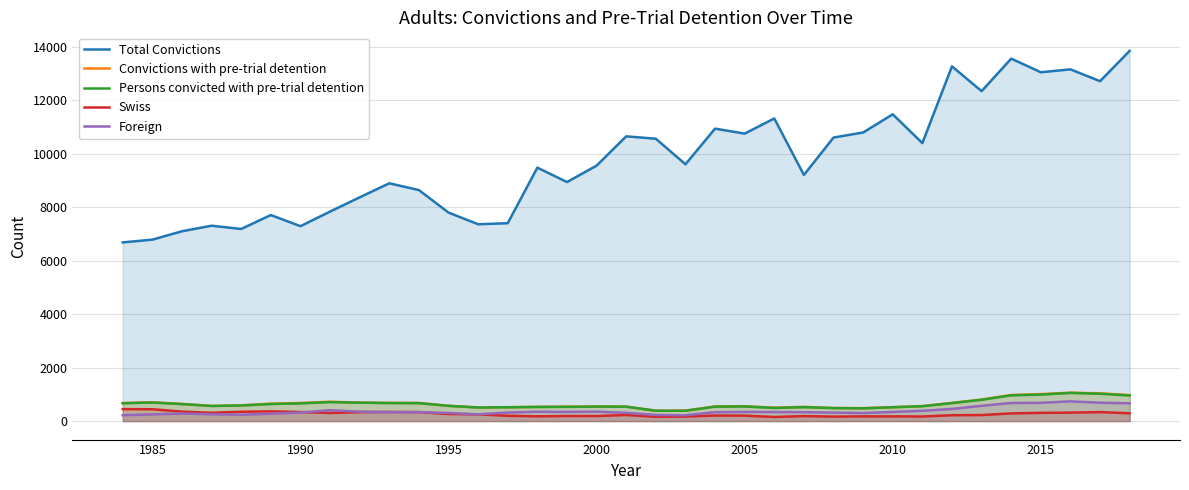

What is the greatest value displayed?

13844